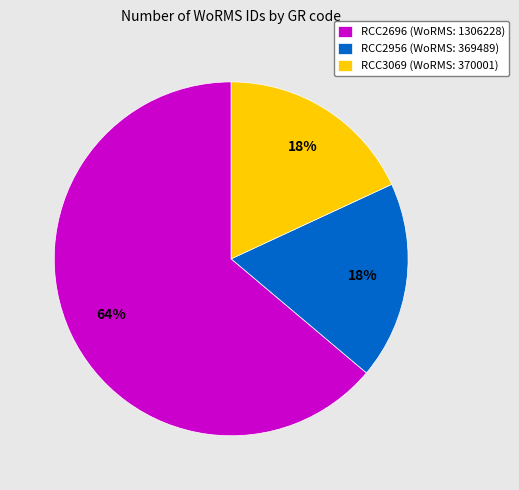

Combined, do RCC2956 (WoRMS: 369489) and RCC3069 (WoRMS: 370001) account for over 50%?

No